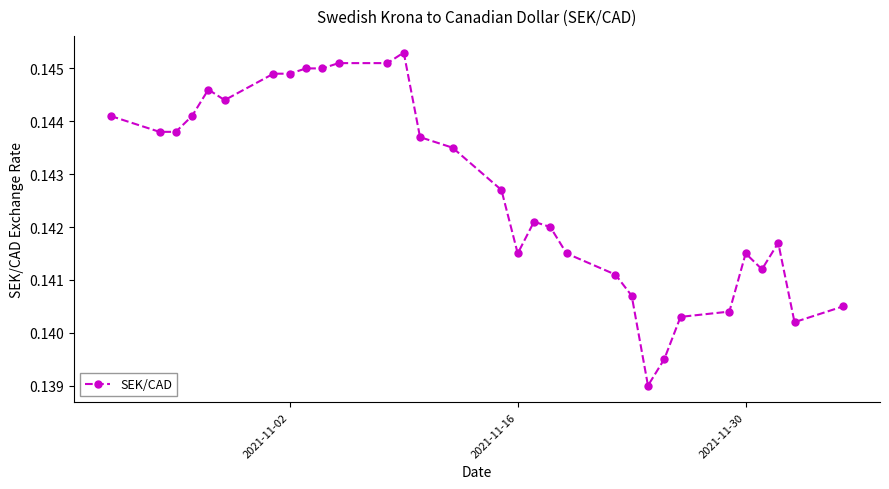

How many values are between 0 and 1?

31